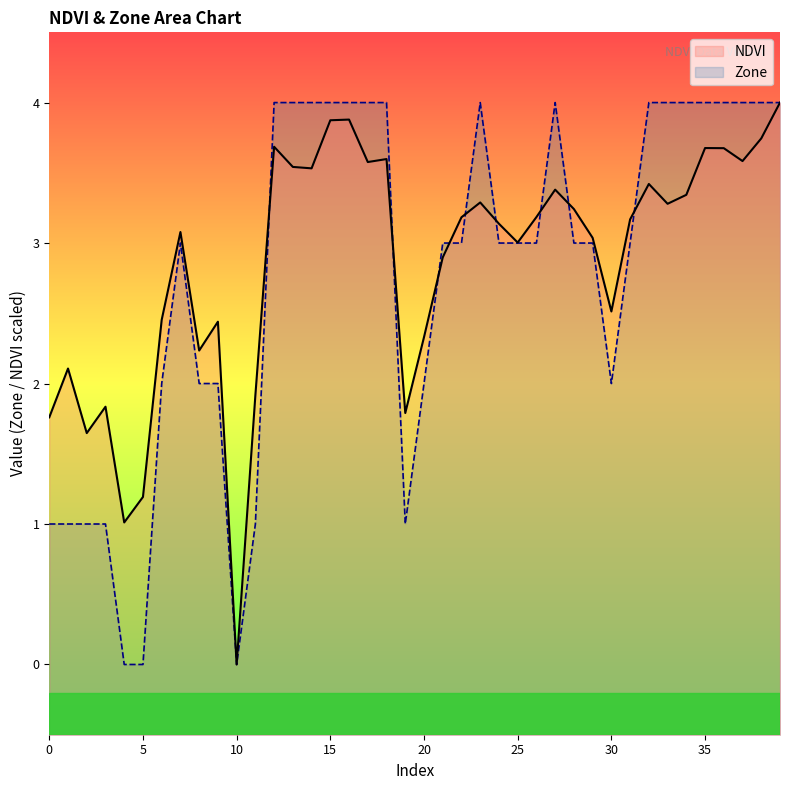

True or false: NDVI has more than 2 interior local peaks.

True